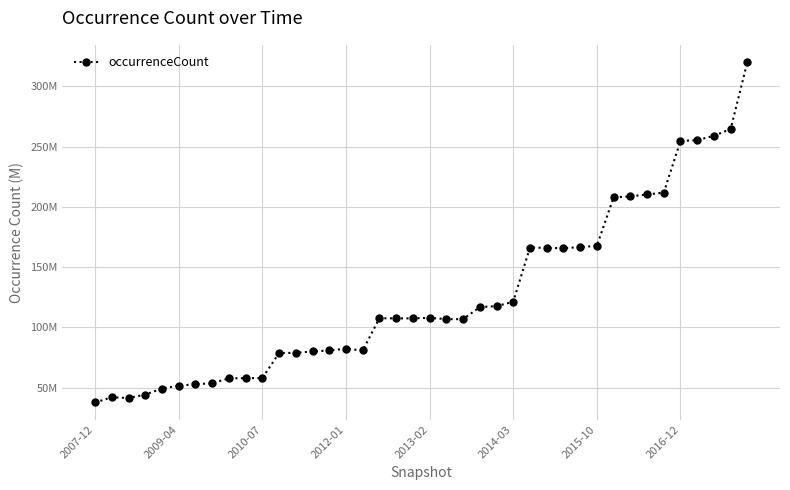

Is this an area chart (filled region under the line)?

No